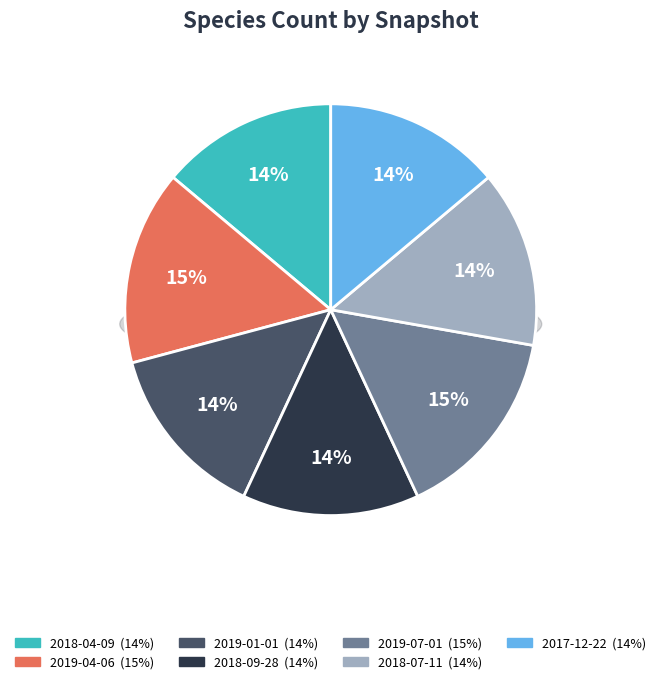

What percentage is NOT represented by 2019-04-06?

84.7%